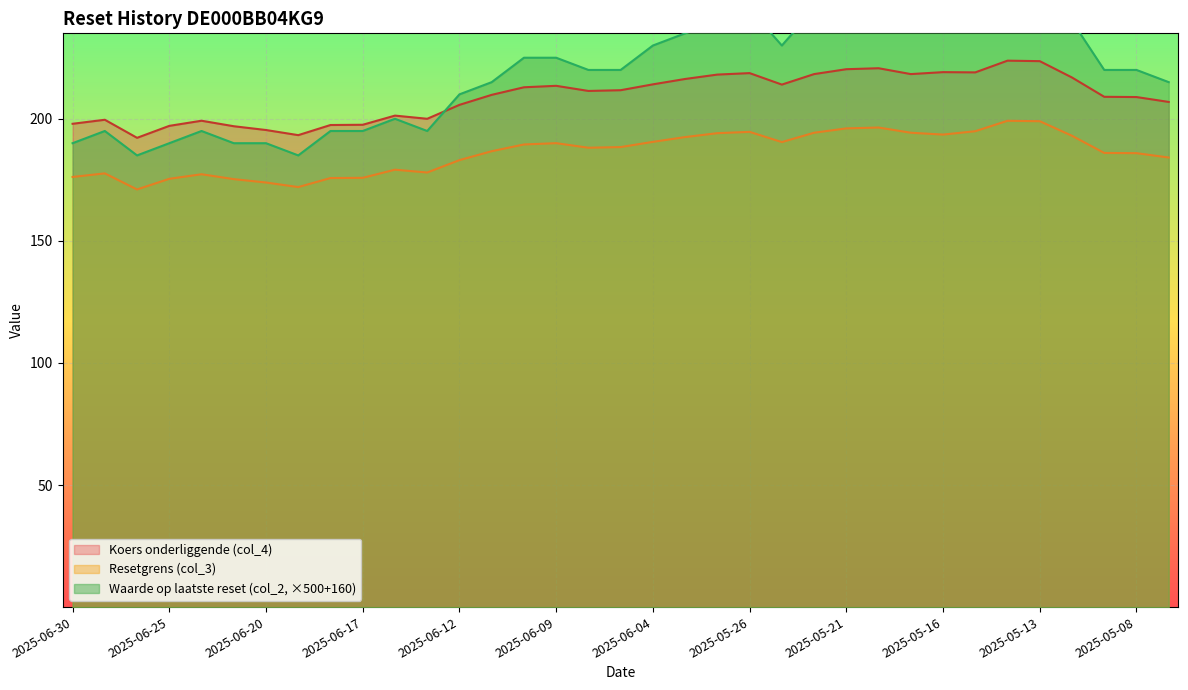

Which series has the largest total across all categories?

Waarde op laatste reset (col_2)